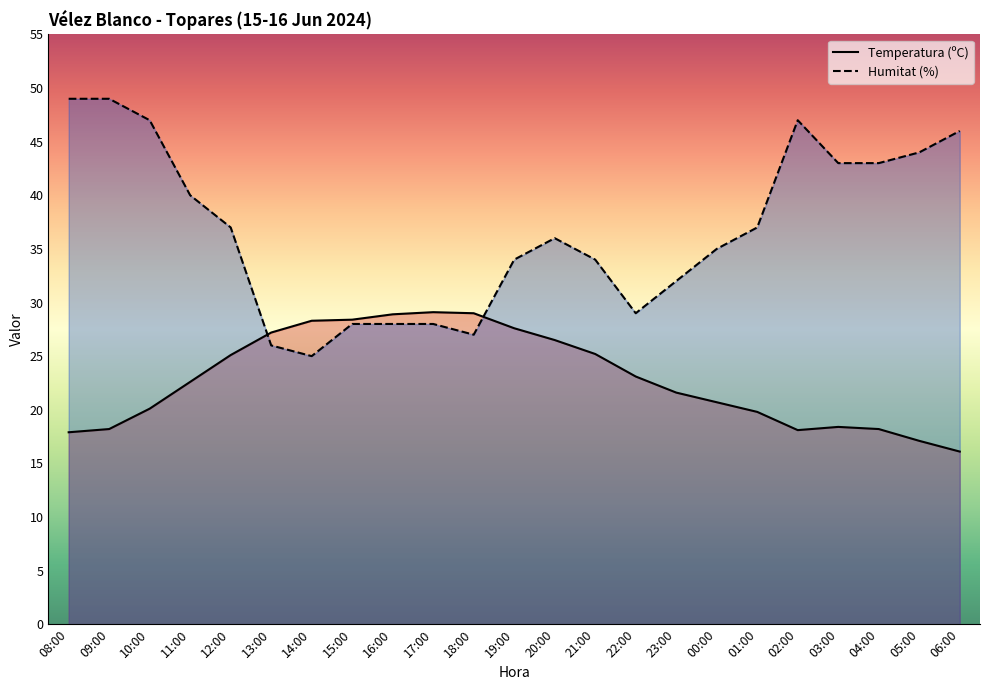

Which has a higher value, 18:00 or 03:00?

18:00